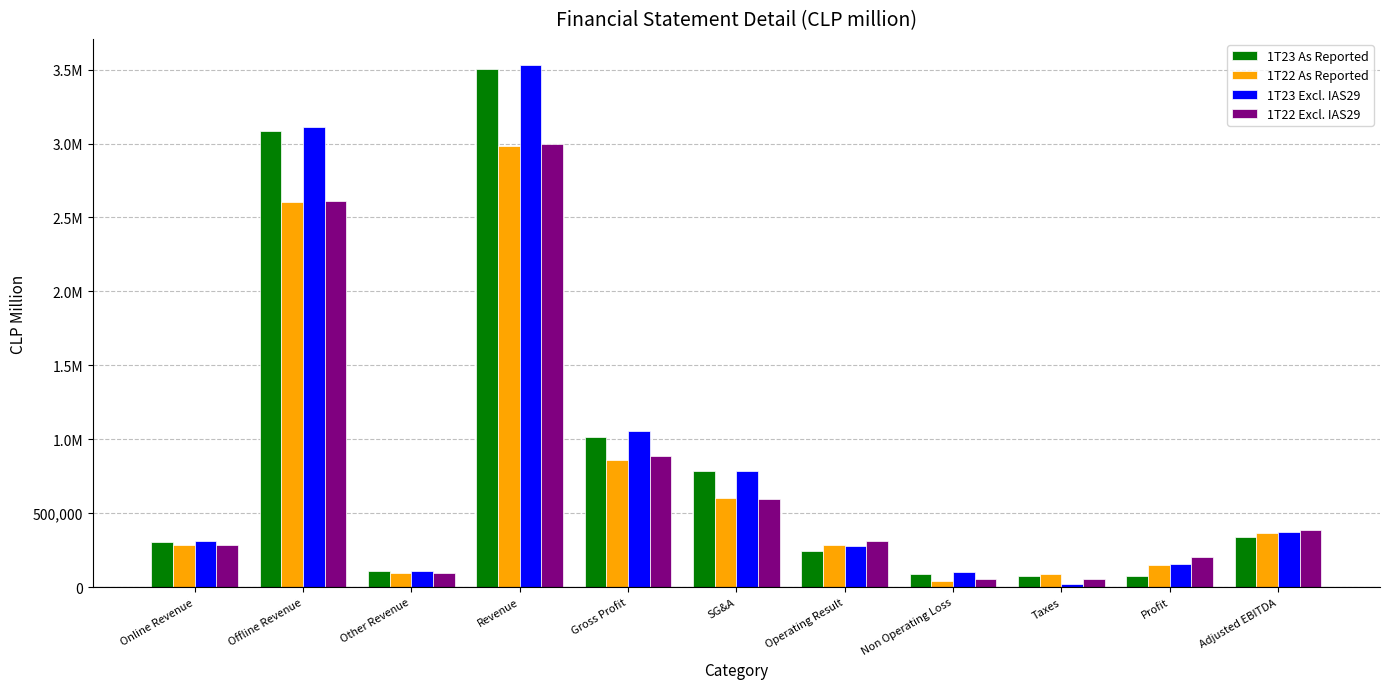

What is the value of the 1T22 As Reported bar at the 11th from the left?

364540.5